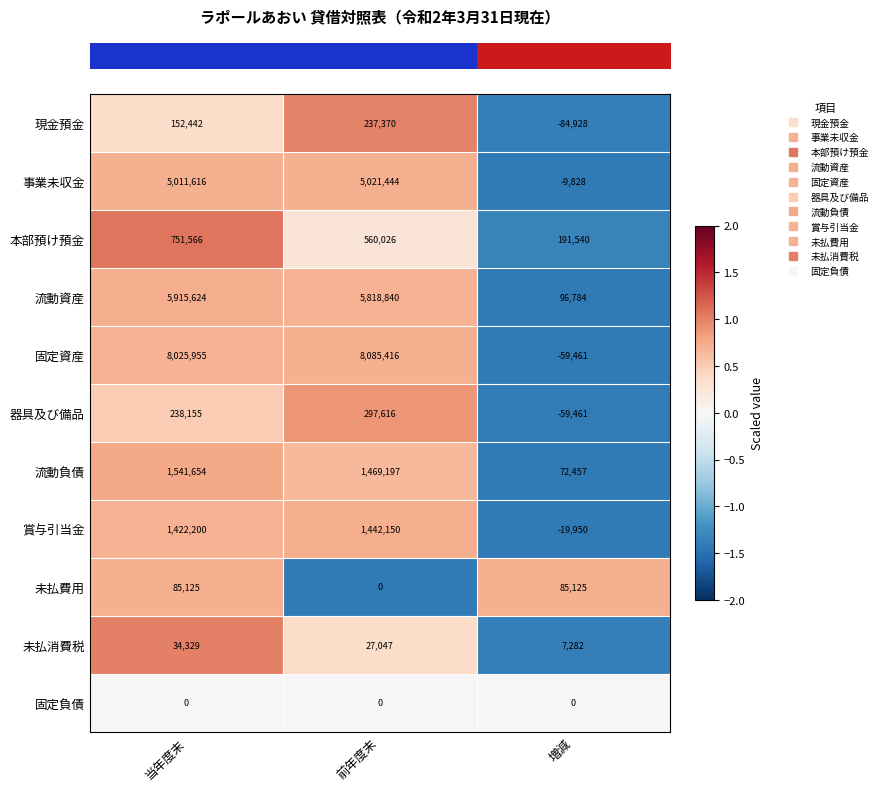

List the series in order of their peak value, highest first.

固定資産, 流動資産, 事業未収金, 流動負債, 賞与引当金, 本部預け預金, 器具及び備品, 現金預金, 未払費用, 未払消費税, 固定負債